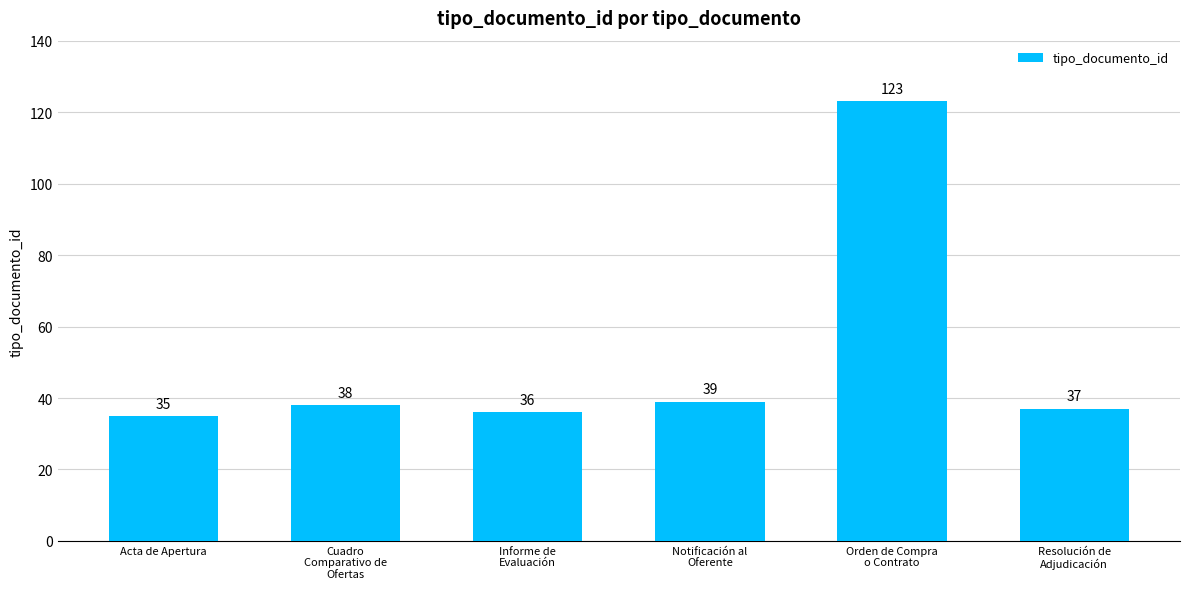

Which has a higher value, Resolución de
Adjudicación or Acta de Apertura?

Resolución de
Adjudicación